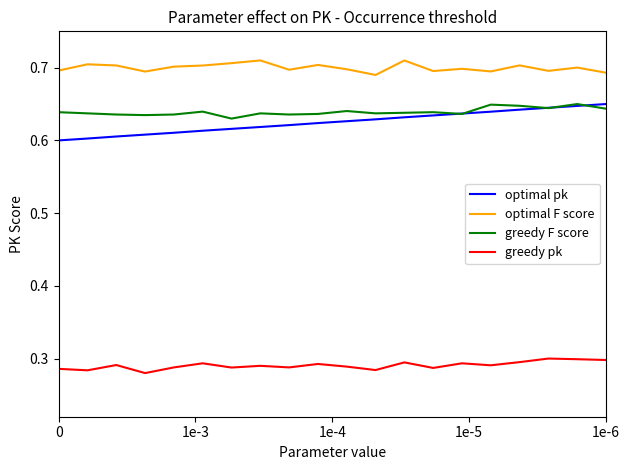

Which series has the widest spread of values?

optimal pk